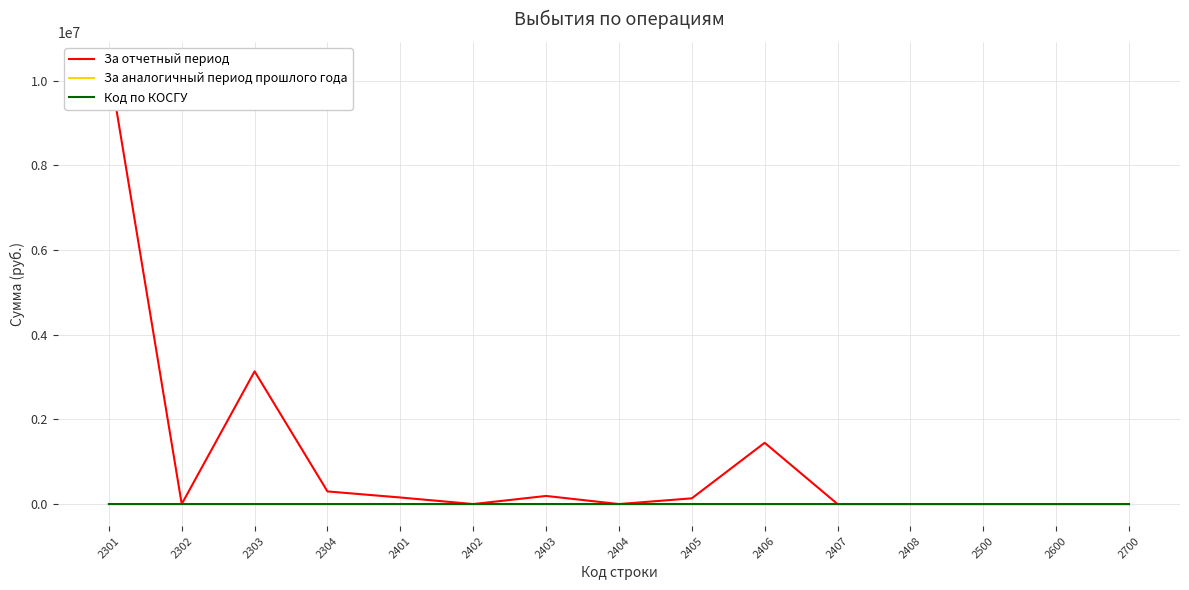

Is it true that За отчетный период equals -3448737.8 at 2407?

False